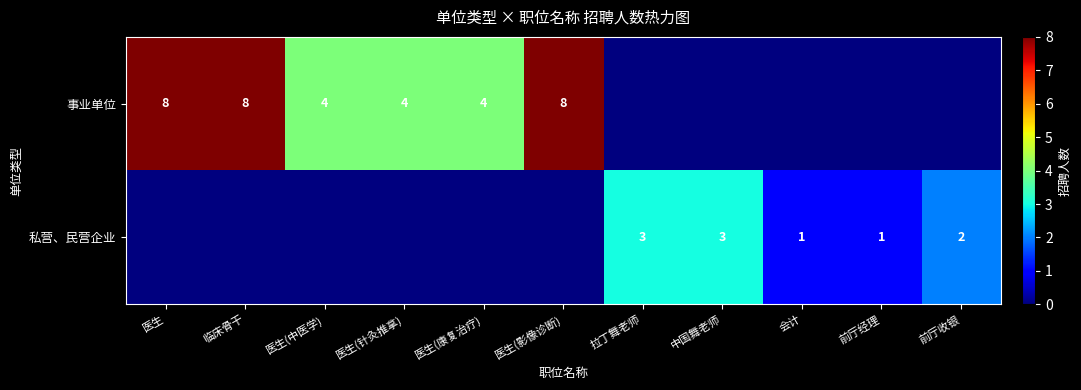

The 事业单位 series shows 4 at 医生(中医学). True or false?

True